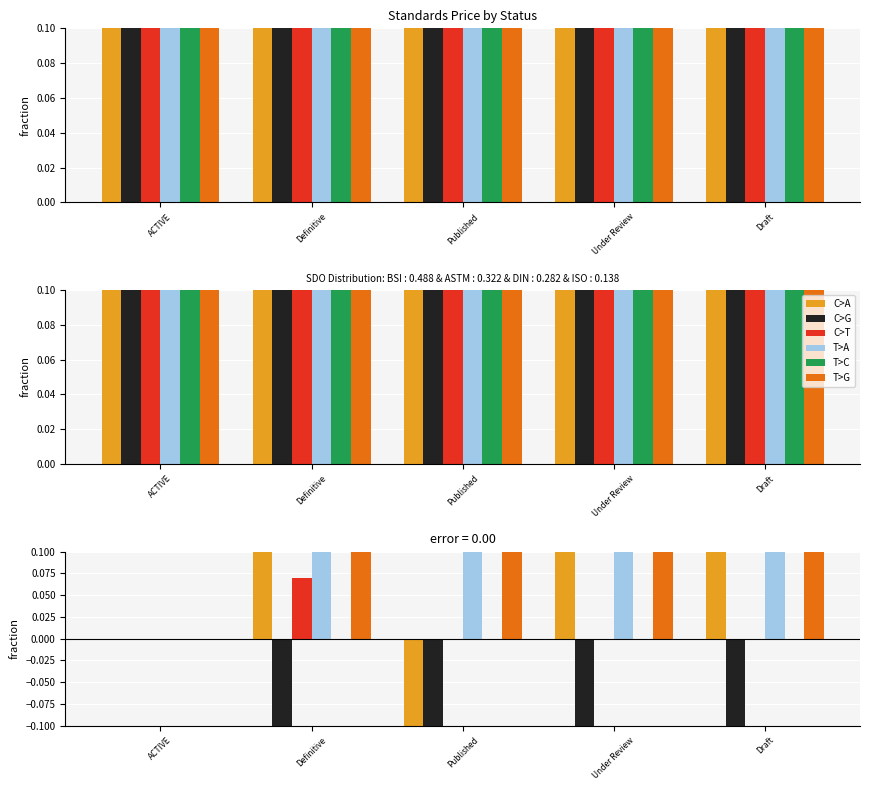

The C>T series shows -0.0 at Draft. True or false?

False